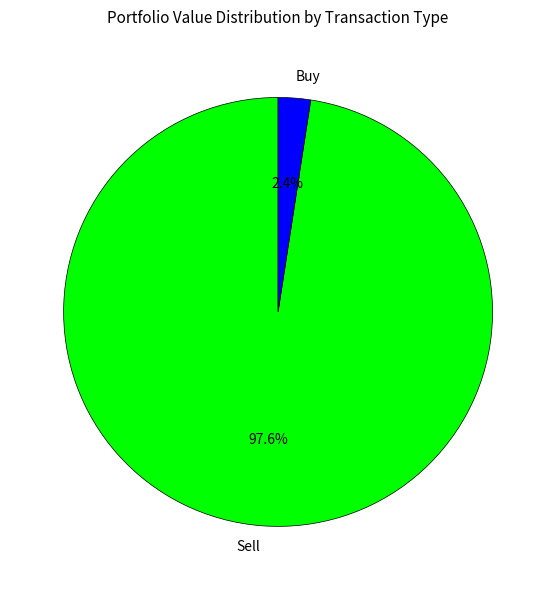

Which has a higher value, Buy or Sell?

Sell